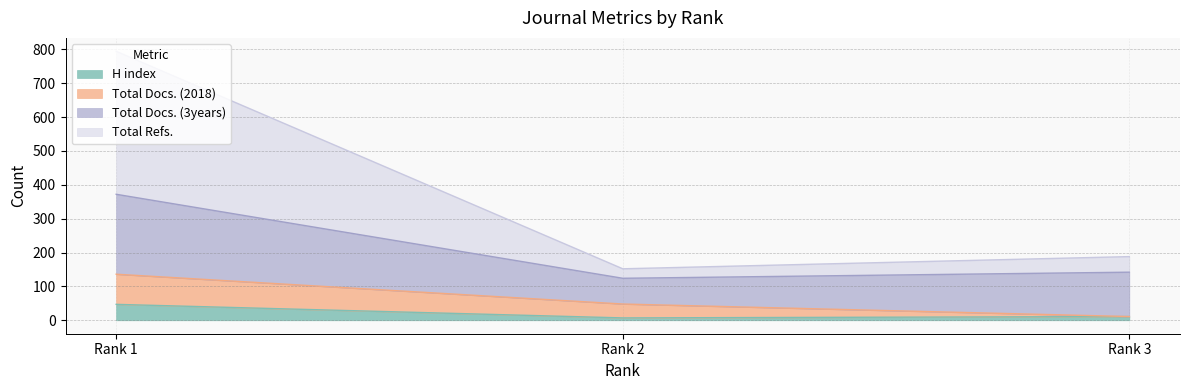

Which category has the highest value in the H index series?

Rank 1